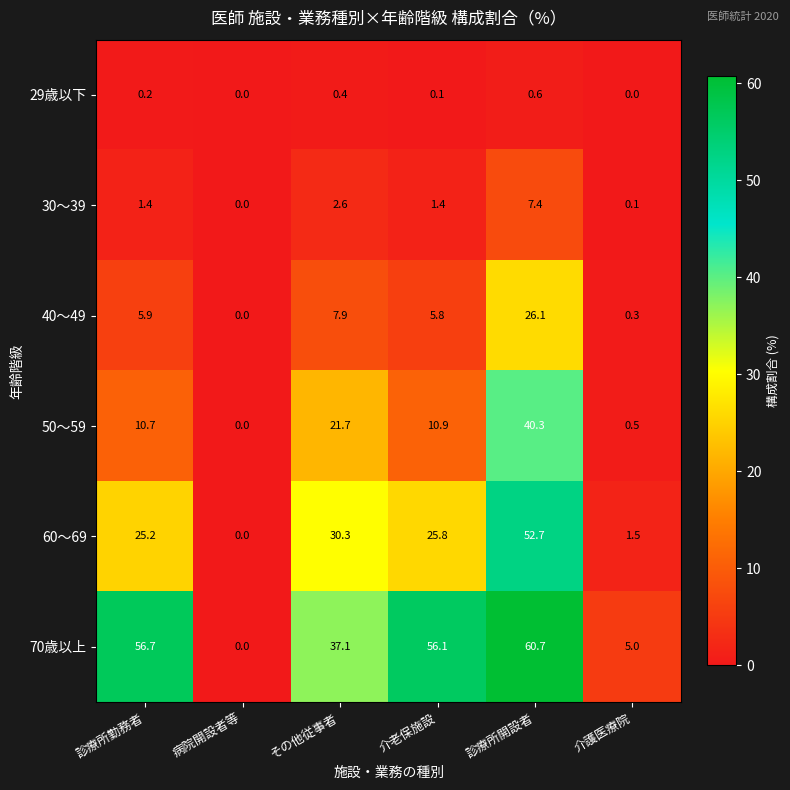

What value does the 40～49 series have at 介老保施設?

5.8